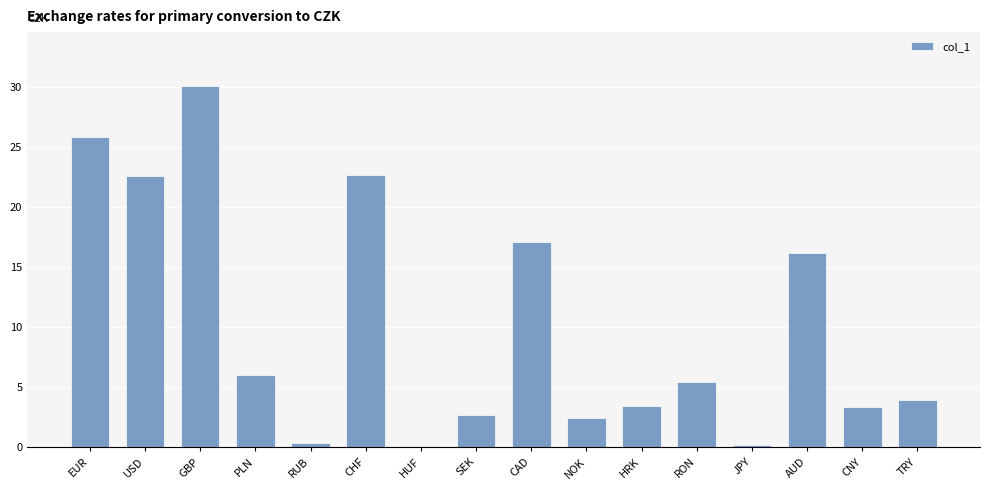

What is the change in value from PLN to CAD?

+11.1